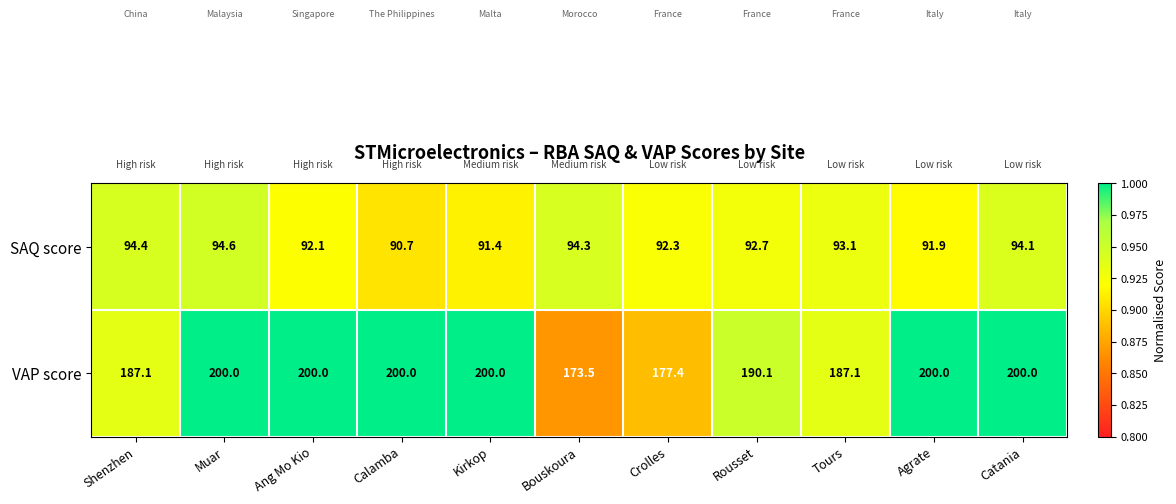

The SAQ score series shows 130.8 at Catania. True or false?

False